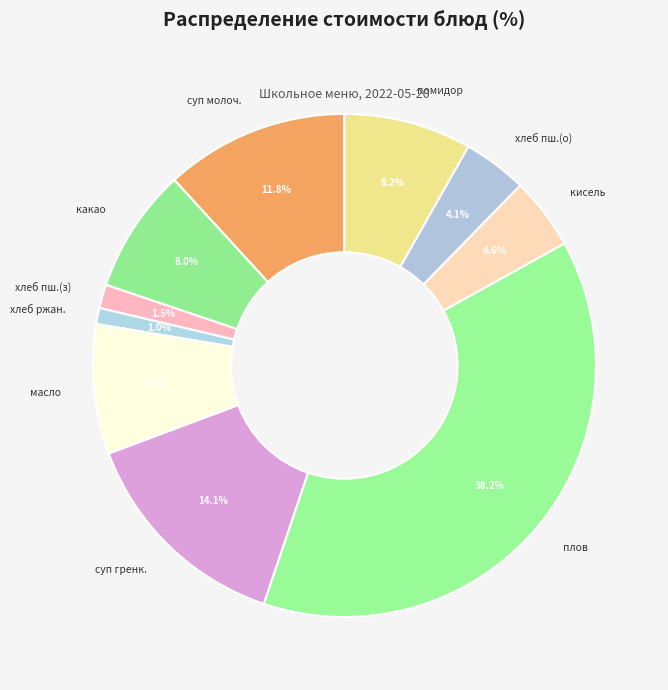

What portion of the pie excludes кисель?

95.4%